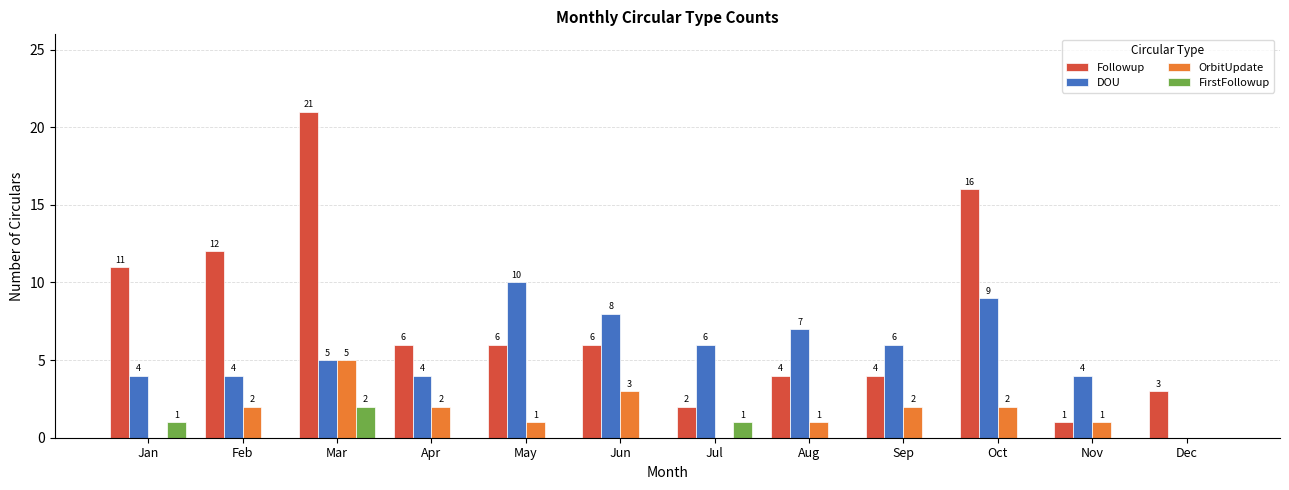

Is the value of FirstFollowup at Feb greater than the value of DOU at Jun?

No